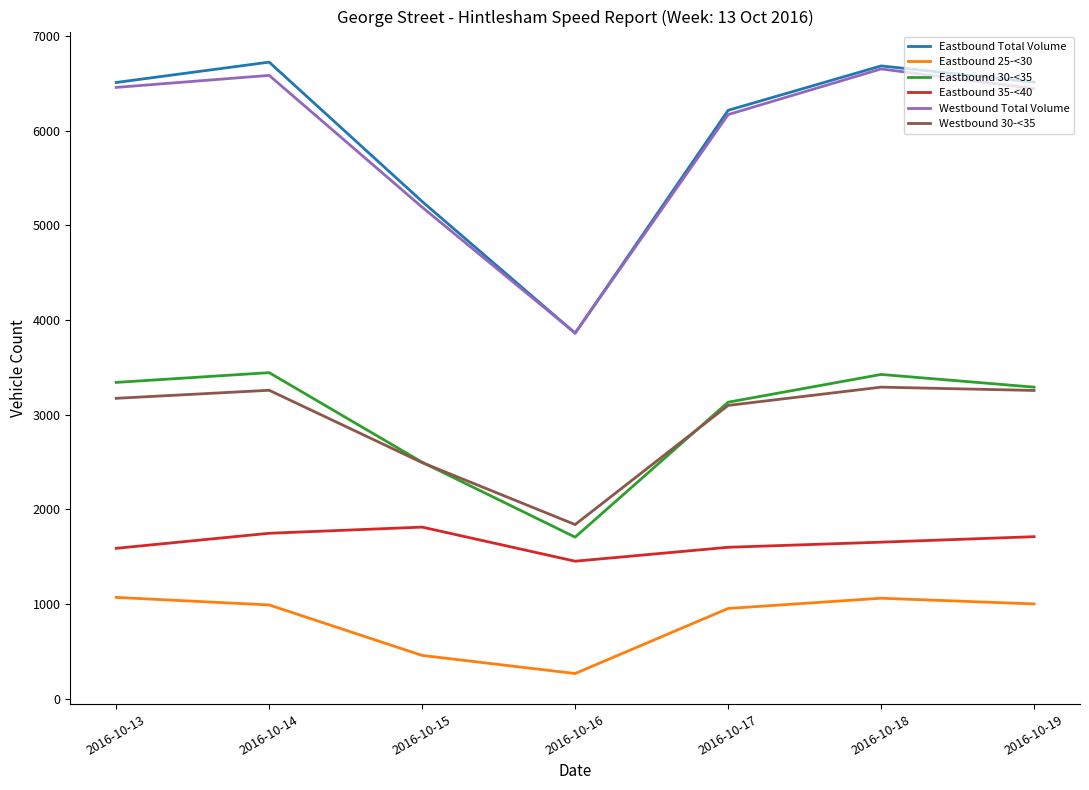

What are all the series names shown in the legend?

Eastbound Total Volume, Eastbound 25-<30, Eastbound 30-<35, Eastbound 35-<40, Westbound Total Volume, Westbound 30-<35